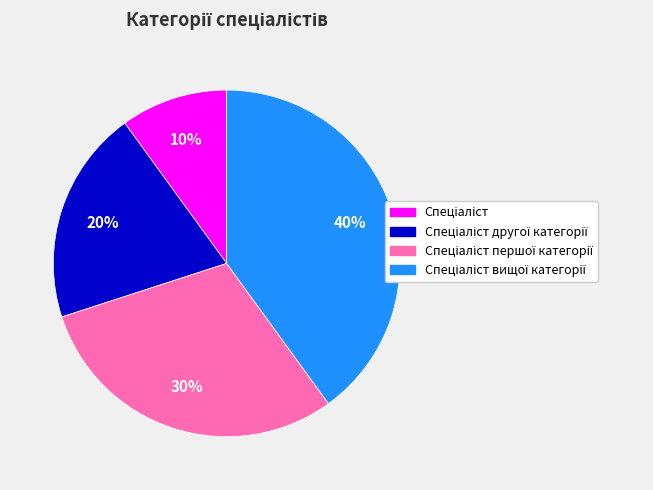

Is there a majority slice in this chart?

No